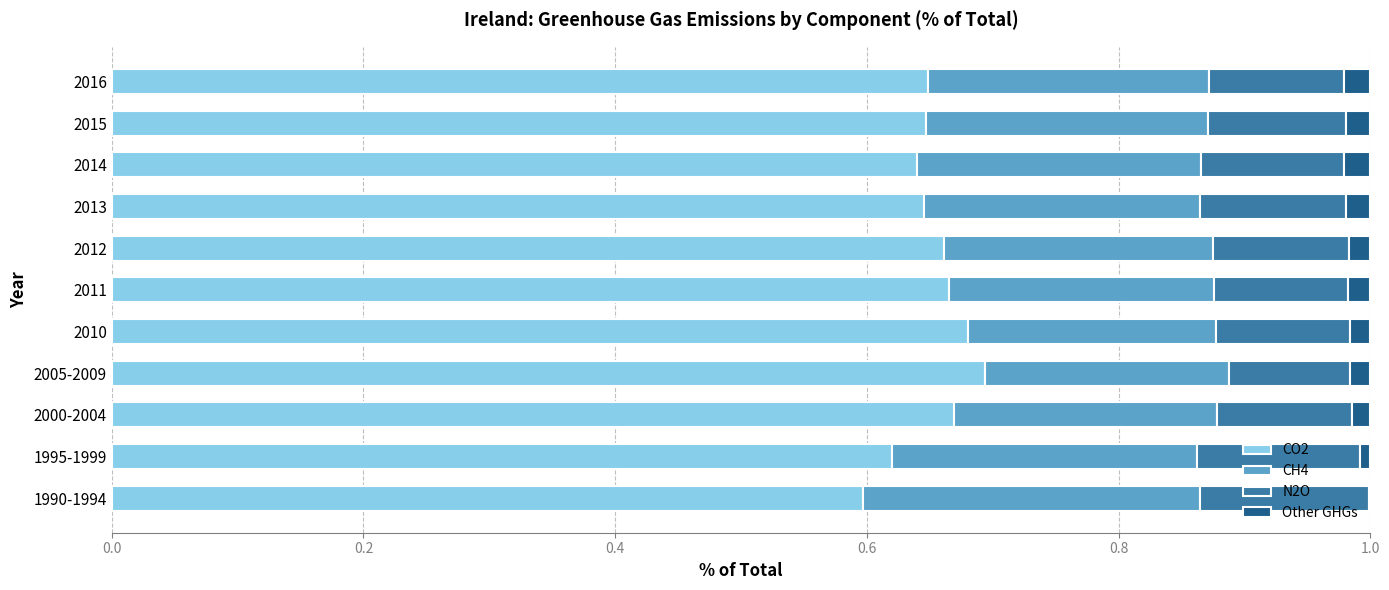

Is it true that CO2 equals 0.6 at 2015?

True